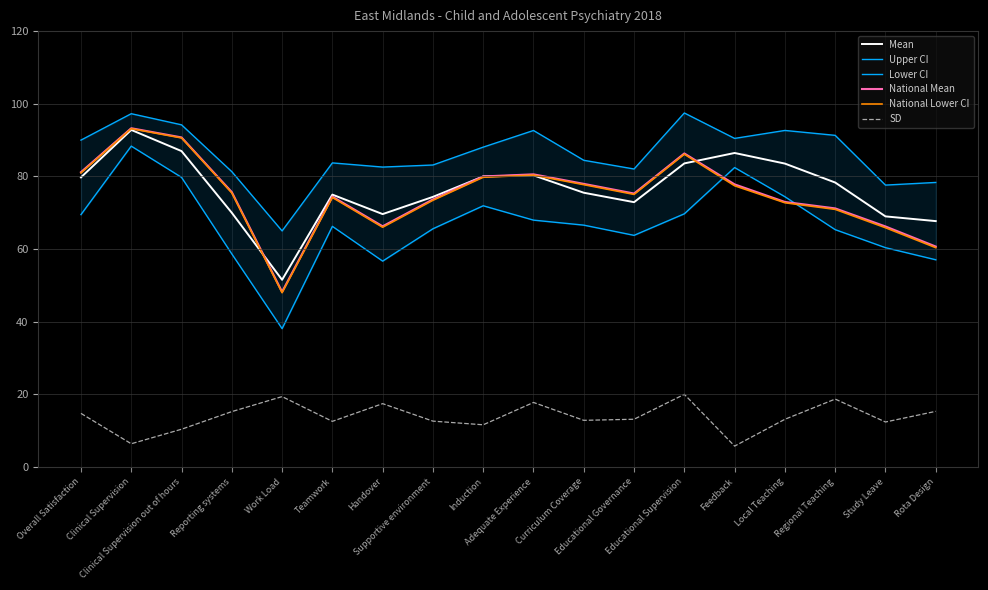

At which category does the chart reach its minimum across all series?

Feedback